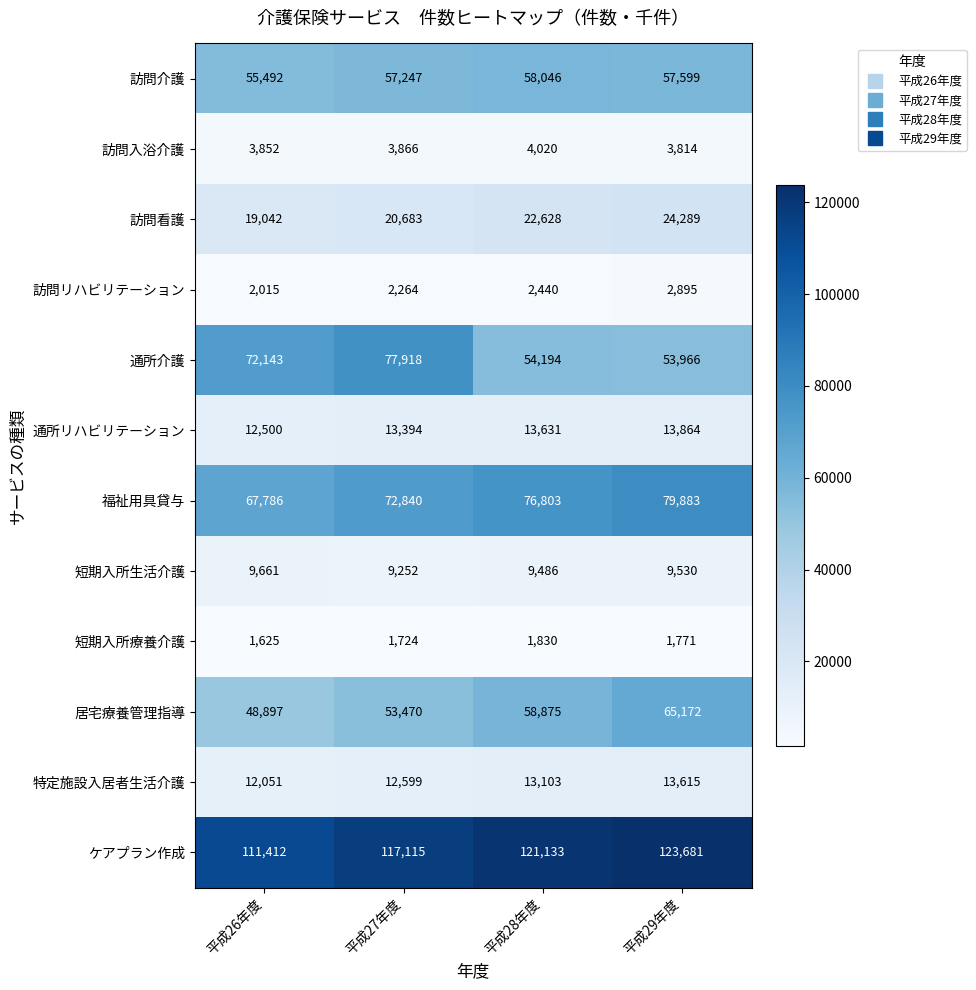

At which category is the sum across all series the highest?

平成29年度